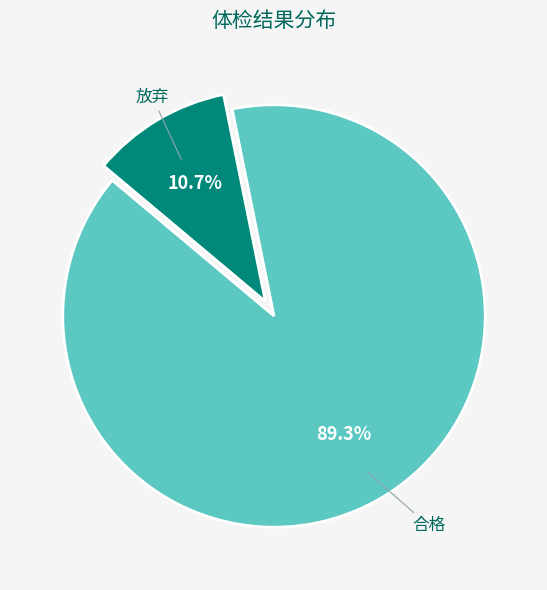

To the nearest percent, what portion does 放弃 represent?

11%